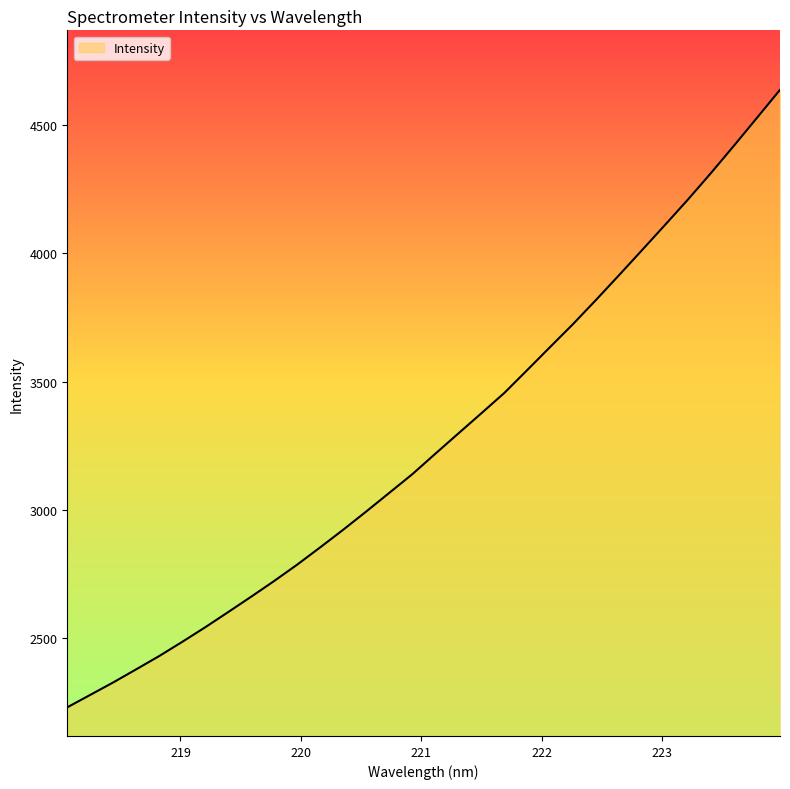

What is the difference between the maximum and minimum values?

2405.7